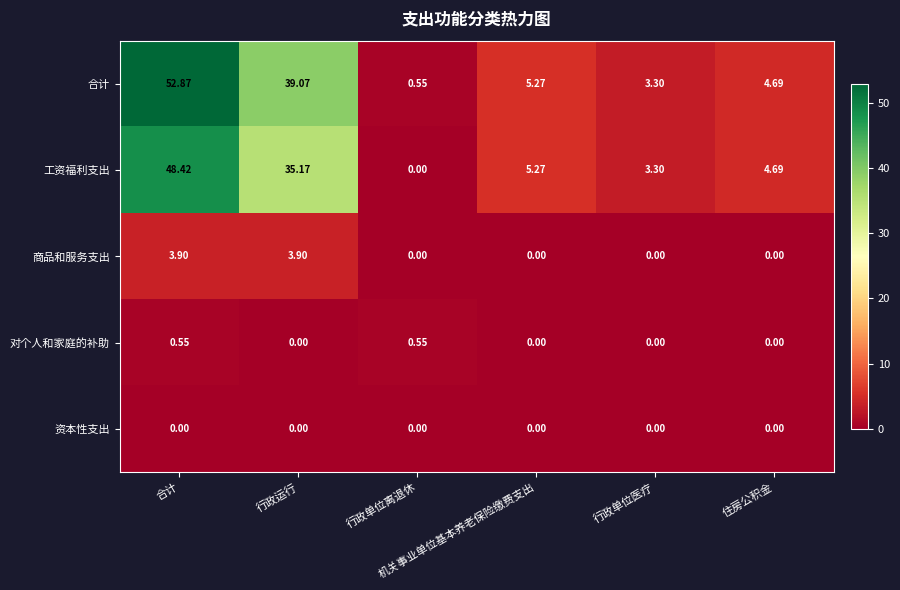

Reading left to right, extract all data points from this chart.

合计: 合计=52.9	行政运行=39.1	行政单位离退休=0.6	机关事业单位基本养老保险缴费支出=5.3	行政单位医疗=3.3	住房公积金=4.7
工资福利支出: 合计=48.4	行政运行=35.2	行政单位离退休=0.0	机关事业单位基本养老保险缴费支出=5.3	行政单位医疗=3.3	住房公积金=4.7
商品和服务支出: 合计=3.9	行政运行=3.9	行政单位离退休=0.0	机关事业单位基本养老保险缴费支出=0.0	行政单位医疗=0.0	住房公积金=0.0
对个人和家庭的补助: 合计=0.6	行政运行=0.0	行政单位离退休=0.6	机关事业单位基本养老保险缴费支出=0.0	行政单位医疗=0.0	住房公积金=0.0
资本性支出: 合计=0.0	行政运行=0.0	行政单位离退休=0.0	机关事业单位基本养老保险缴费支出=0.0	行政单位医疗=0.0	住房公积金=0.0